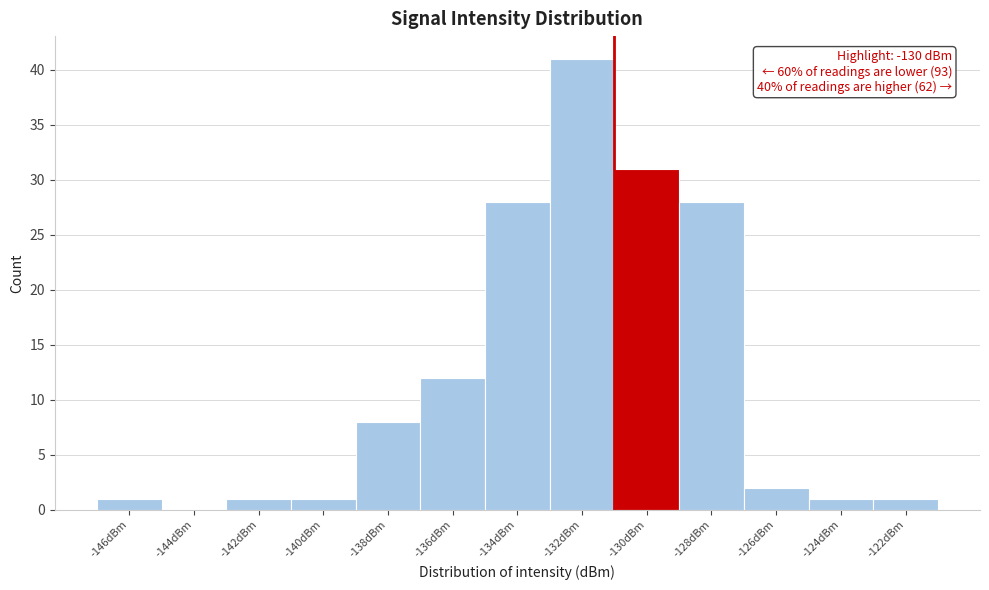

Reading left to right, list all the values displayed in this chart.

-146dBm=1	-144dBm=0	-142dBm=1	-140dBm=1	-138dBm=8	-136dBm=12	-134dBm=28	-132dBm=41	-130dBm=31	-128dBm=28	-126dBm=2	-124dBm=1	-122dBm=1